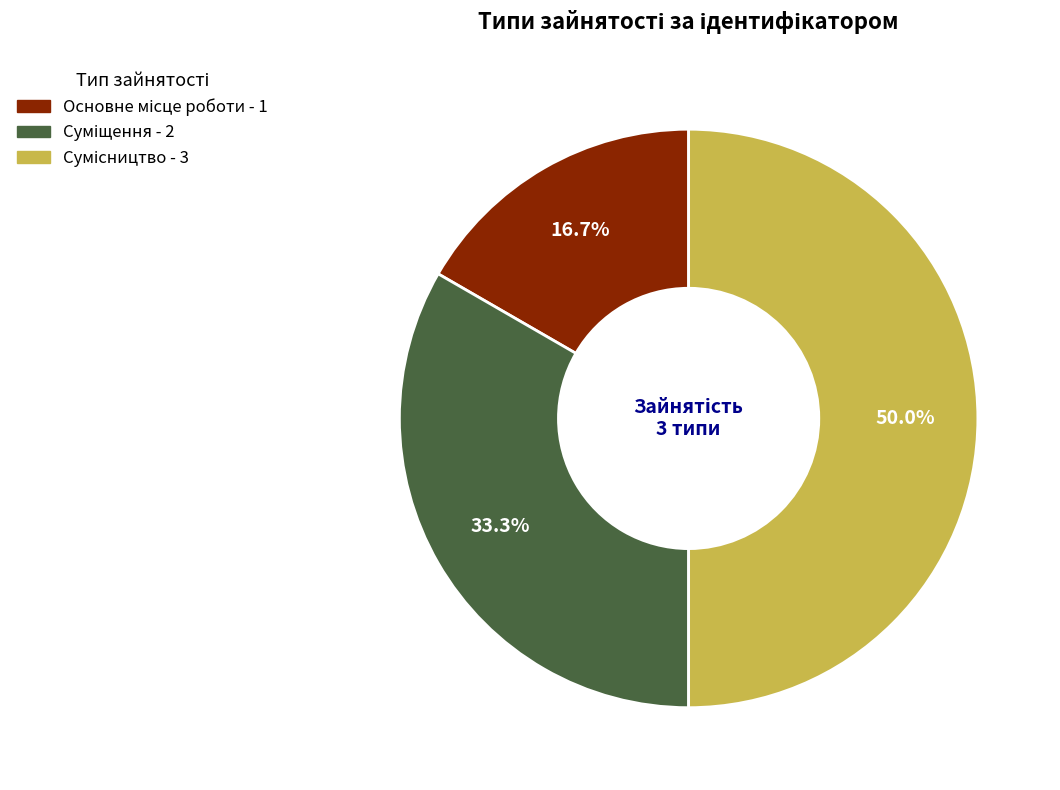

How many slices are in this pie chart?

3